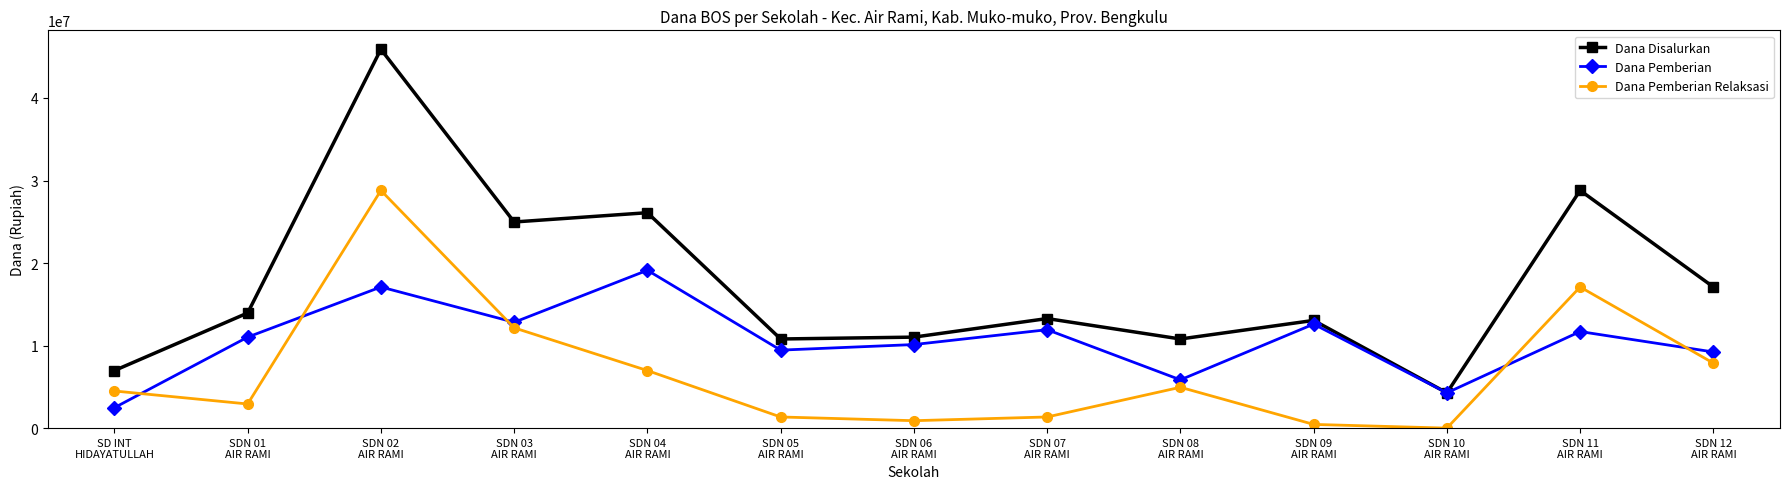

What value does the Dana Pemberian Relaksasi series have at SDN 08
AIR RAMI, to the nearest 100?

4950000